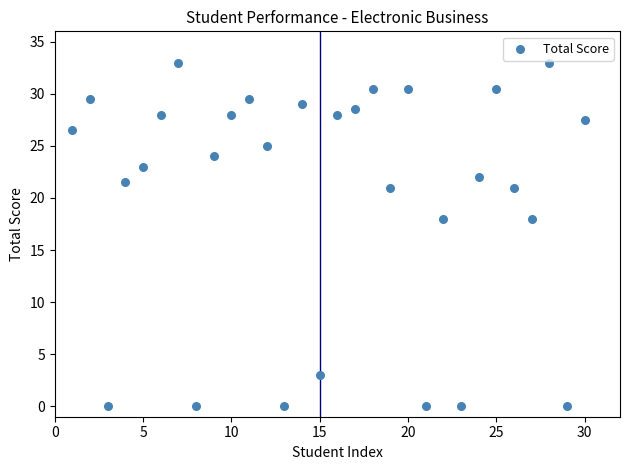

What is the range of Y values (max minus min)?

33.0